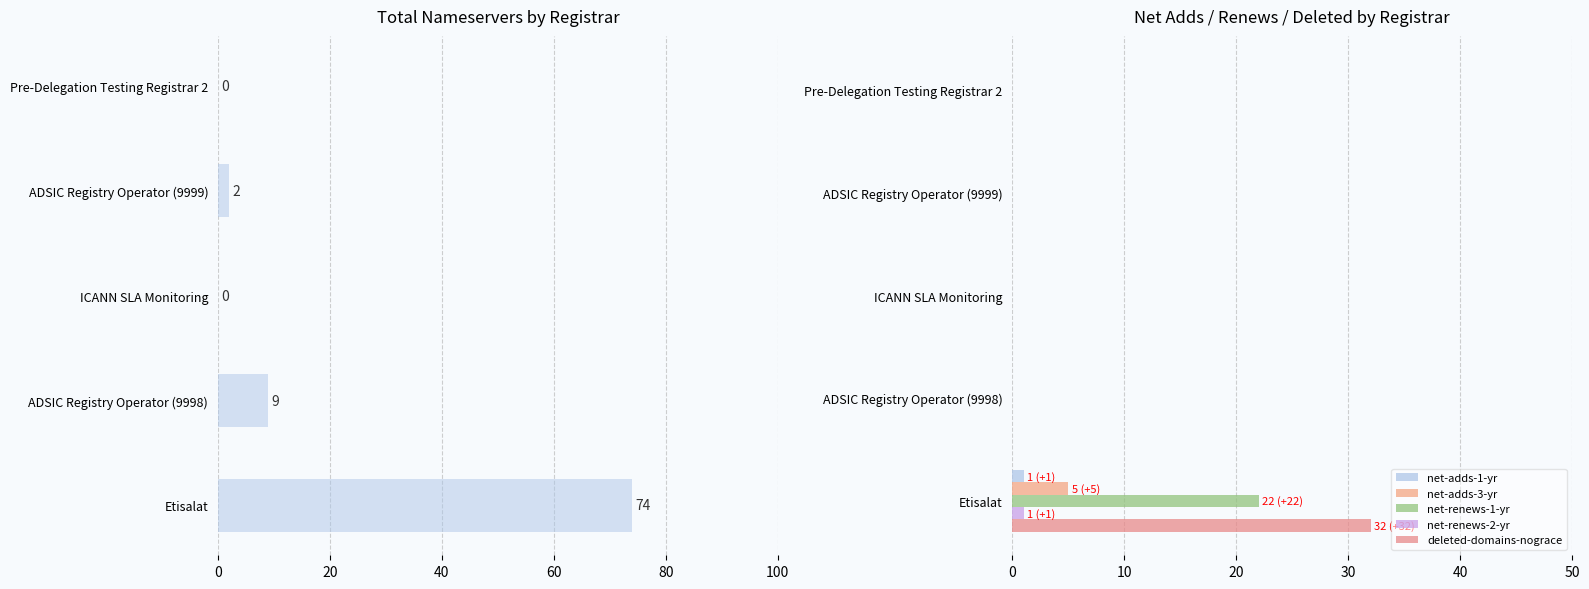

Rank the series by their maximum value, from highest to lowest.

deleted-domains-nograce, net-renews-1-yr, net-adds-3-yr, net-adds-1-yr, net-renews-2-yr